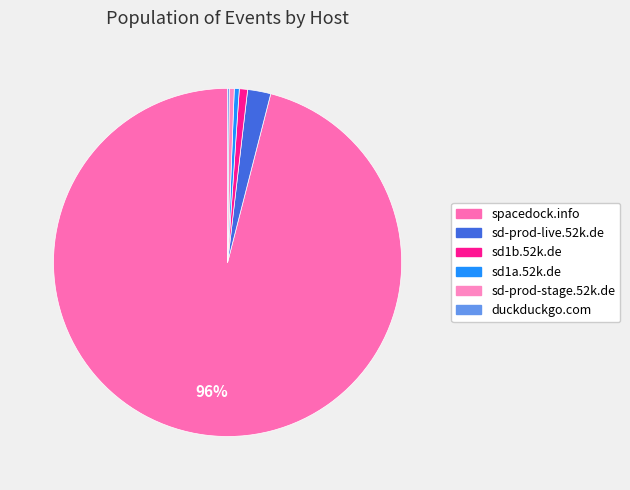

Is sd1a.52k.de the majority of the pie?

No